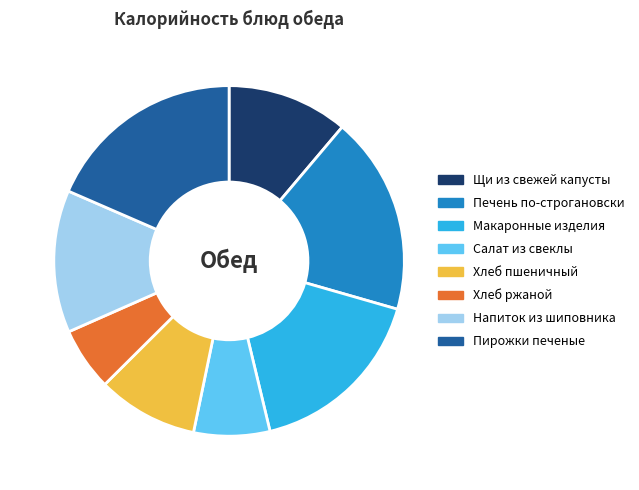

Does any single category account for the majority?

No